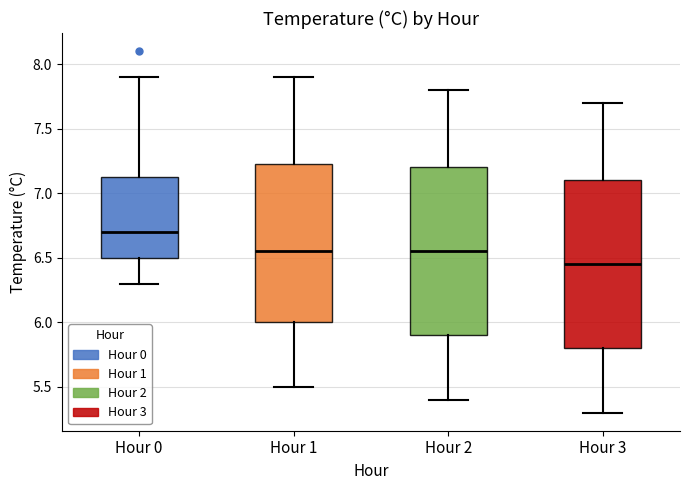

Which box has the highest median line?

Hour 0